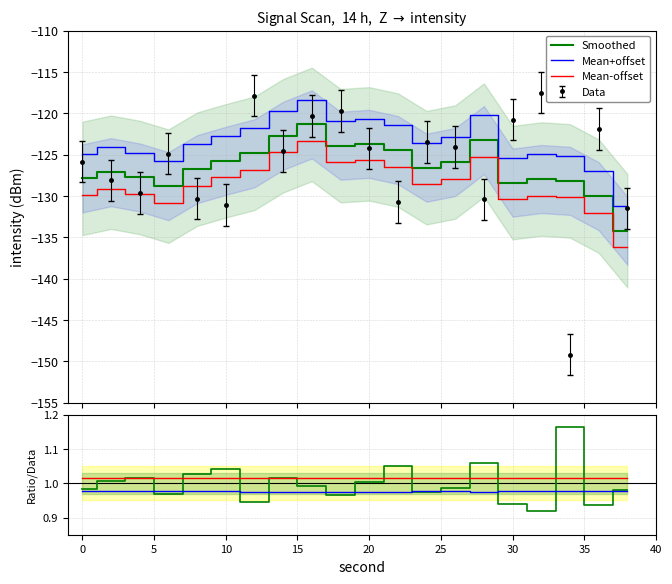

How many lines are shown in the chart?

6